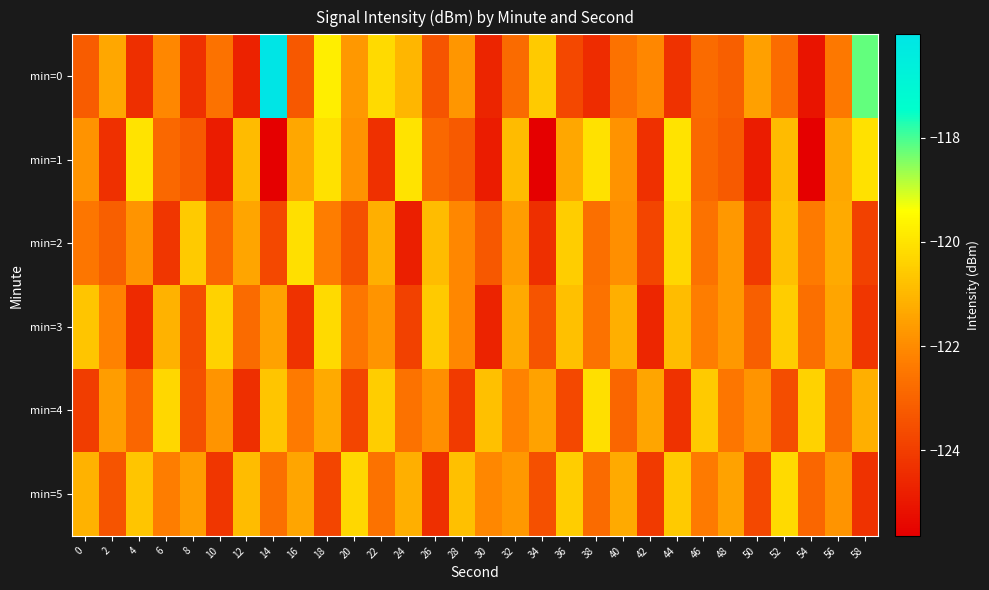

Which series changed the most between 28 and 58?

min=0